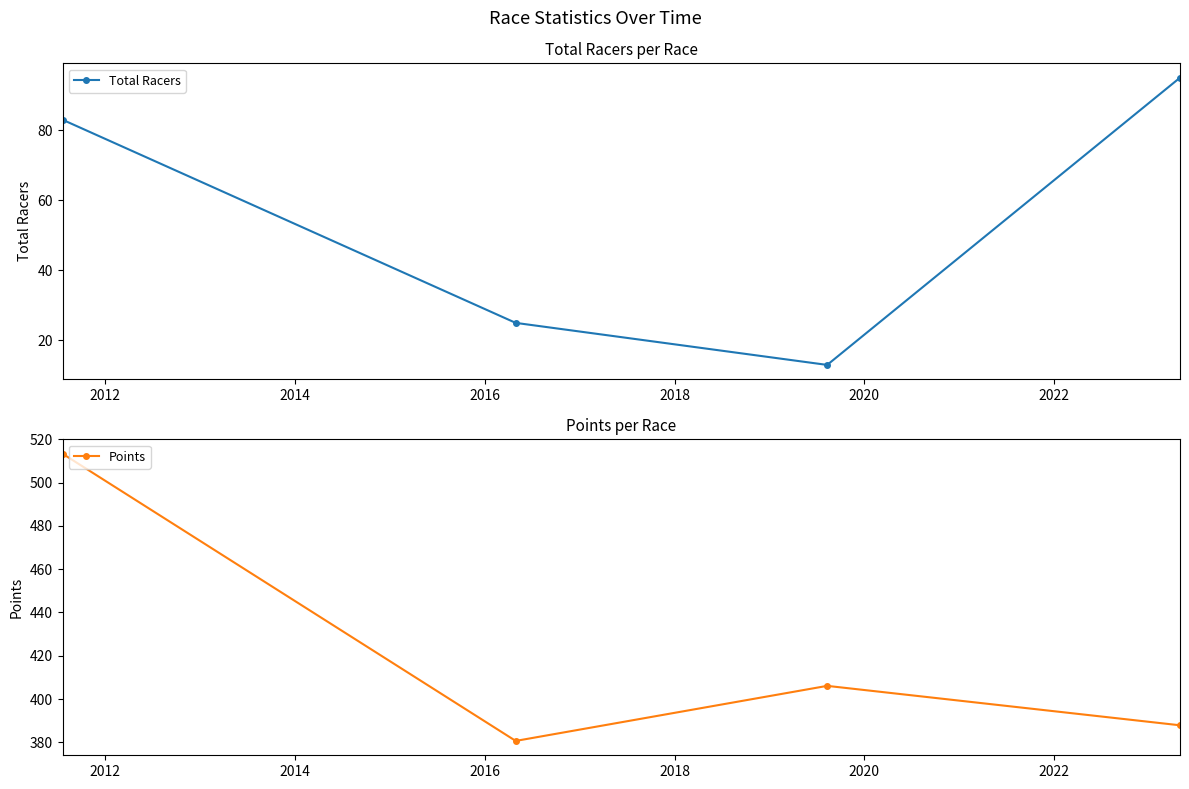

Reading left to right, extract all data points from this chart.

Total Racers: 83.0	25.0	13.0	95.0
Points: 513.4	380.6	406.1	387.8